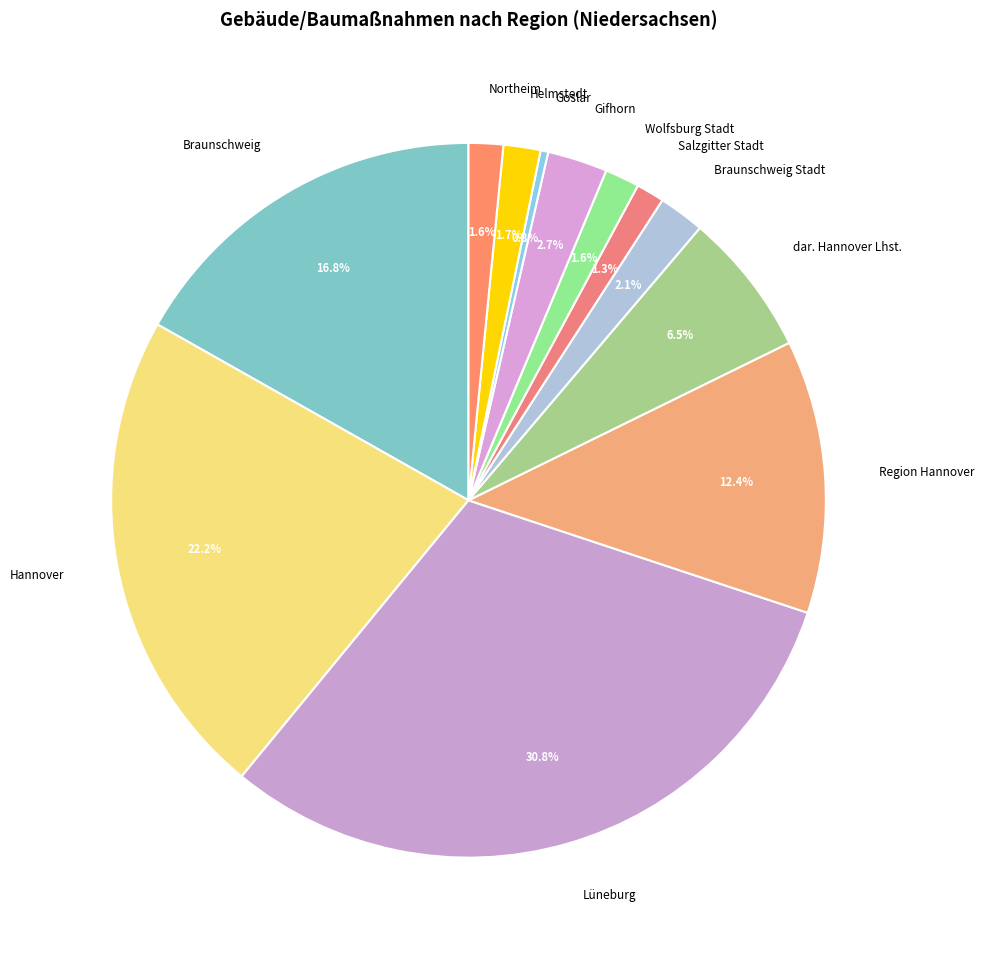

To the nearest percent, what is the difference between the Gifhorn and Northeim slice percentages?

1%